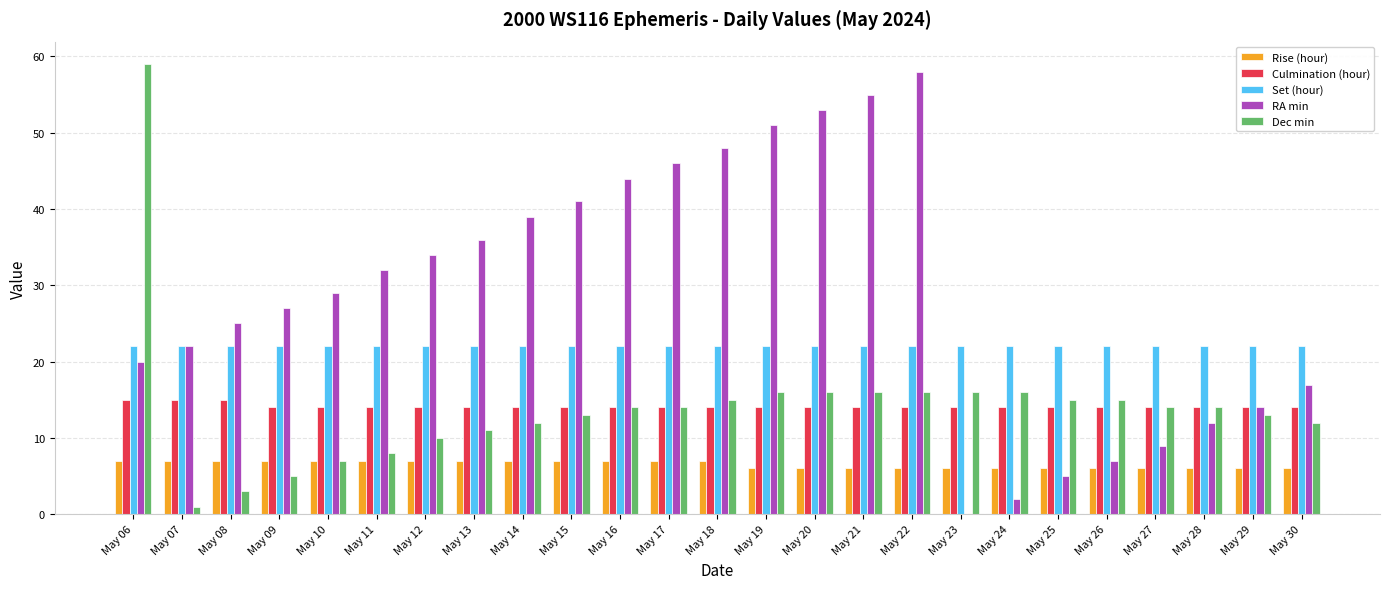

Count the number of data series in this chart.

5